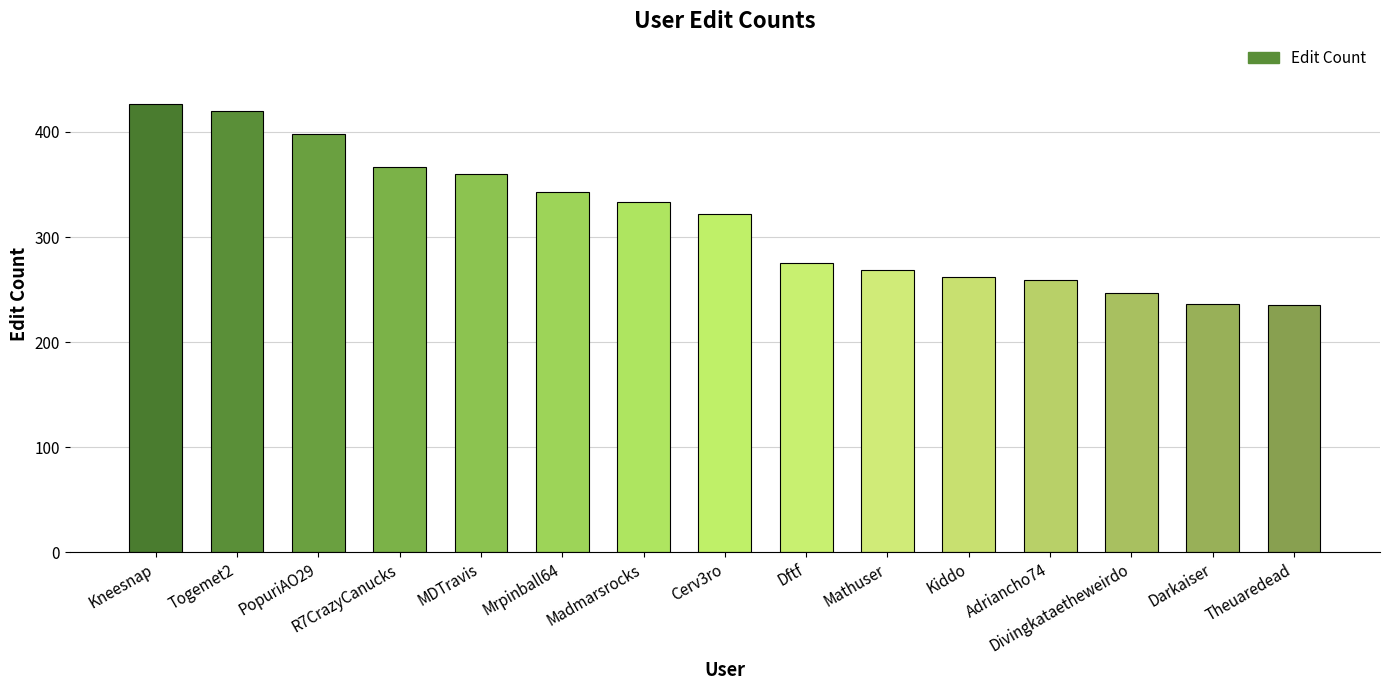

At which label is the value closest to 331?

Madmarsrocks